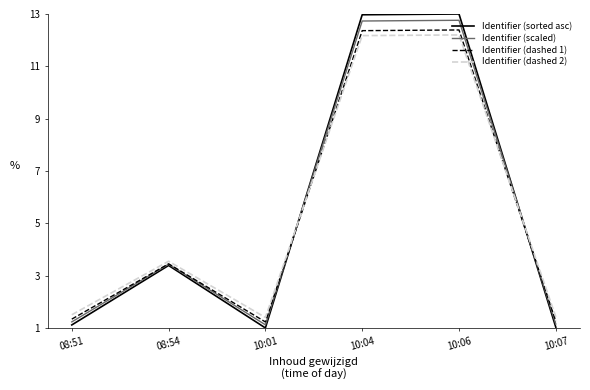

What is the greatest value displayed?

13.0